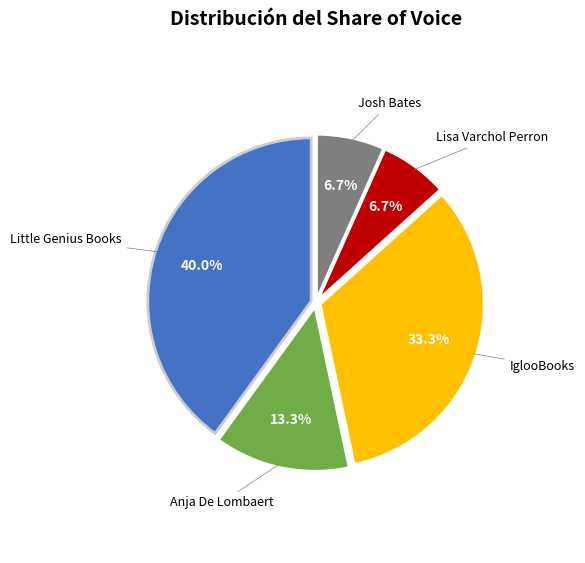

To the nearest percent, what is the average slice percentage?

20%